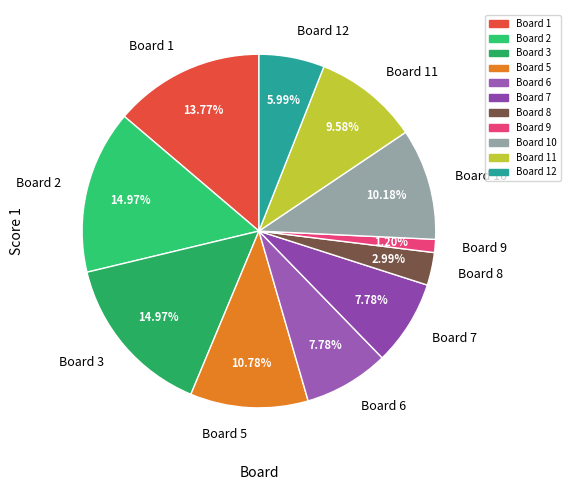

Which has a higher value, Board 2 or Board 10?

Board 2